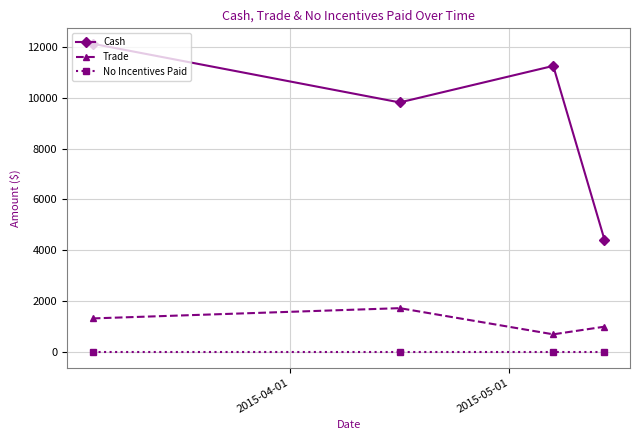

True or false: No Incentives Paid has more than 2 points higher than both neighbors.

False